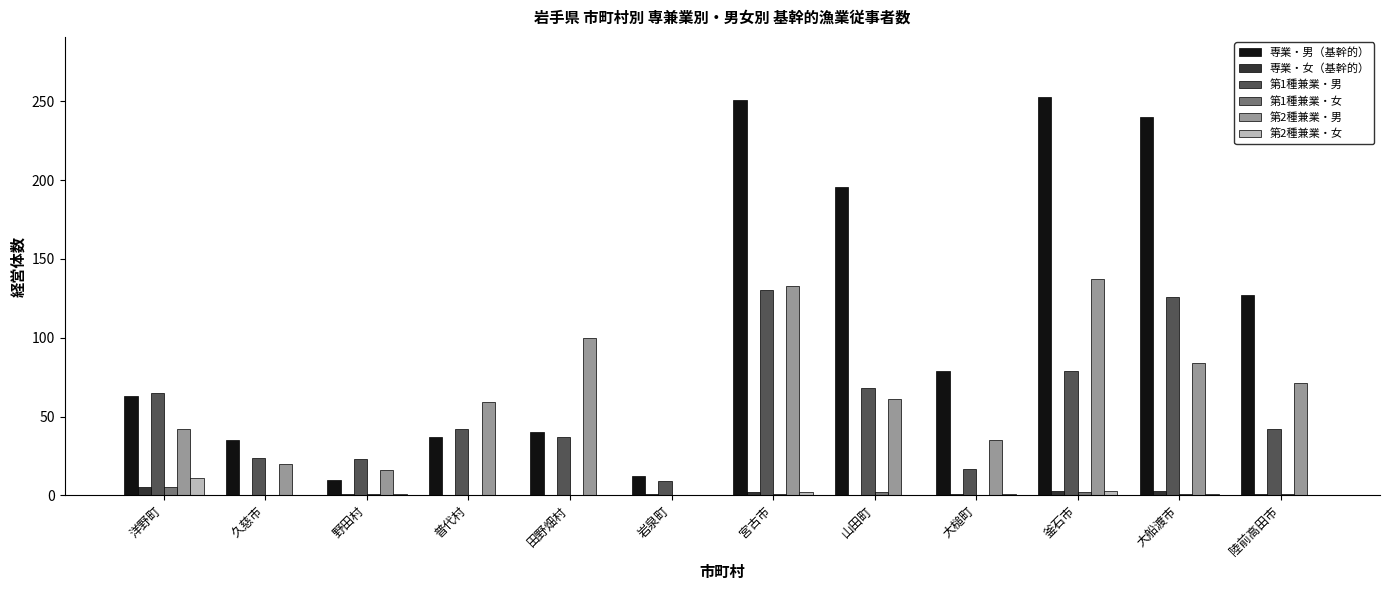

At which category is the sum across all series the highest?

宮古市